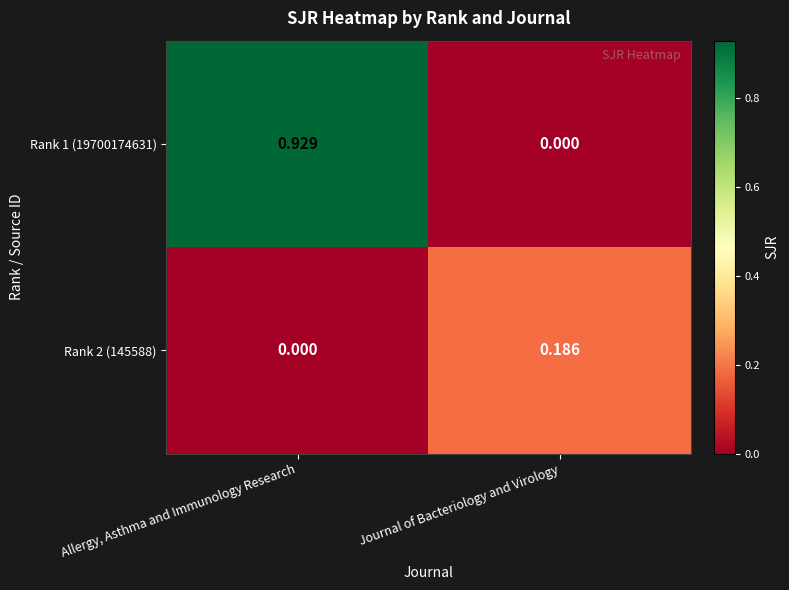

Which label corresponds to the largest value in the chart?

Allergy, Asthma and Immunology Research